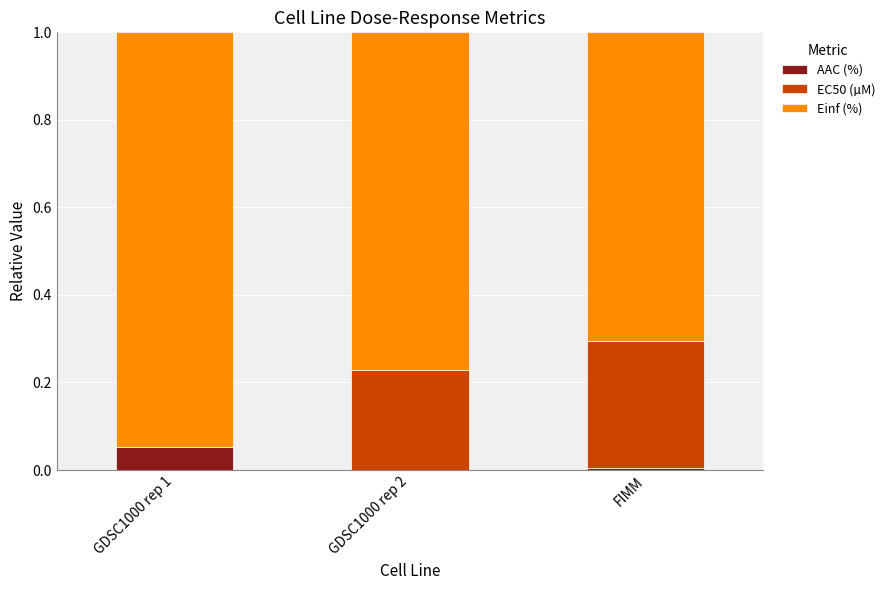

Which series changed the most between GDSC1000 rep 1 and FIMM?

EC50 (µM)